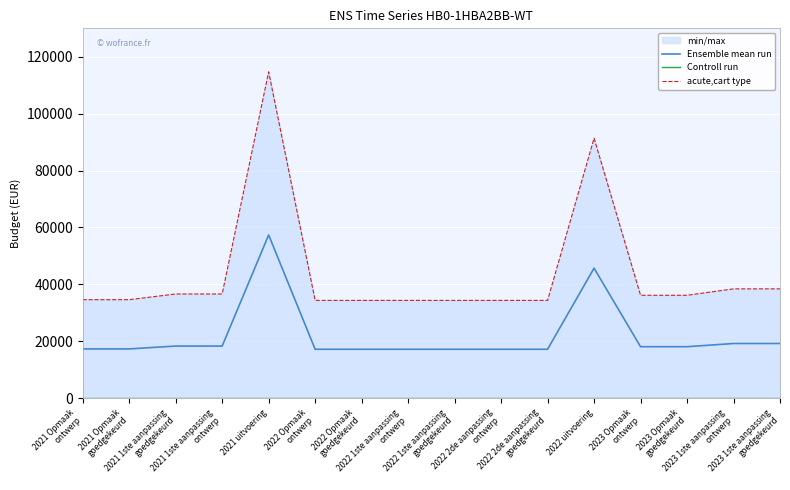

Which category has the highest value across all series?

2021 uitvoering